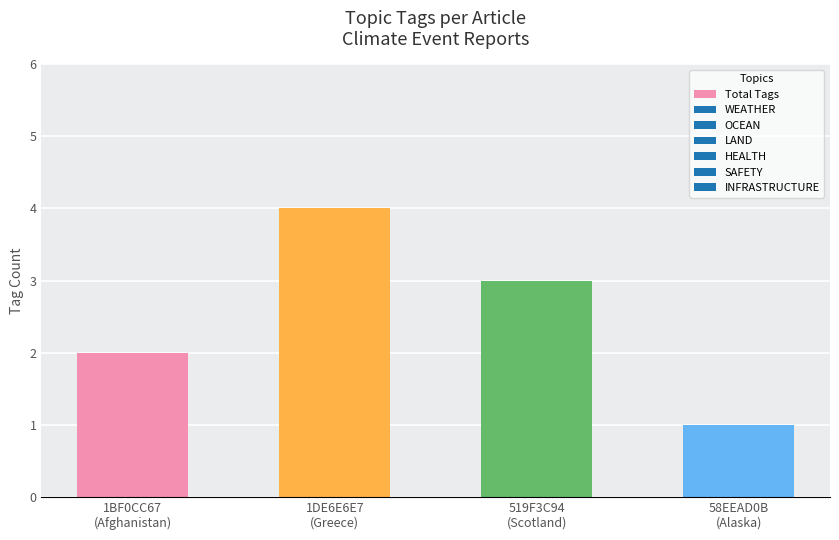

What is the difference between the second highest and minimum values?

2